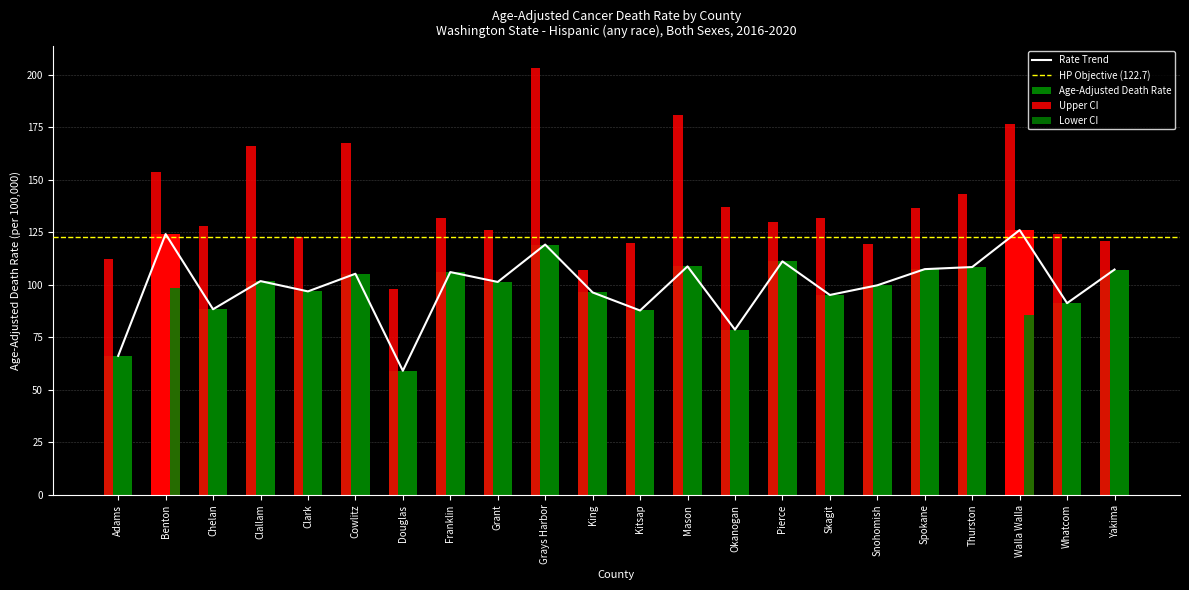

Which has a higher value, Cowlitz or Clallam?

Cowlitz